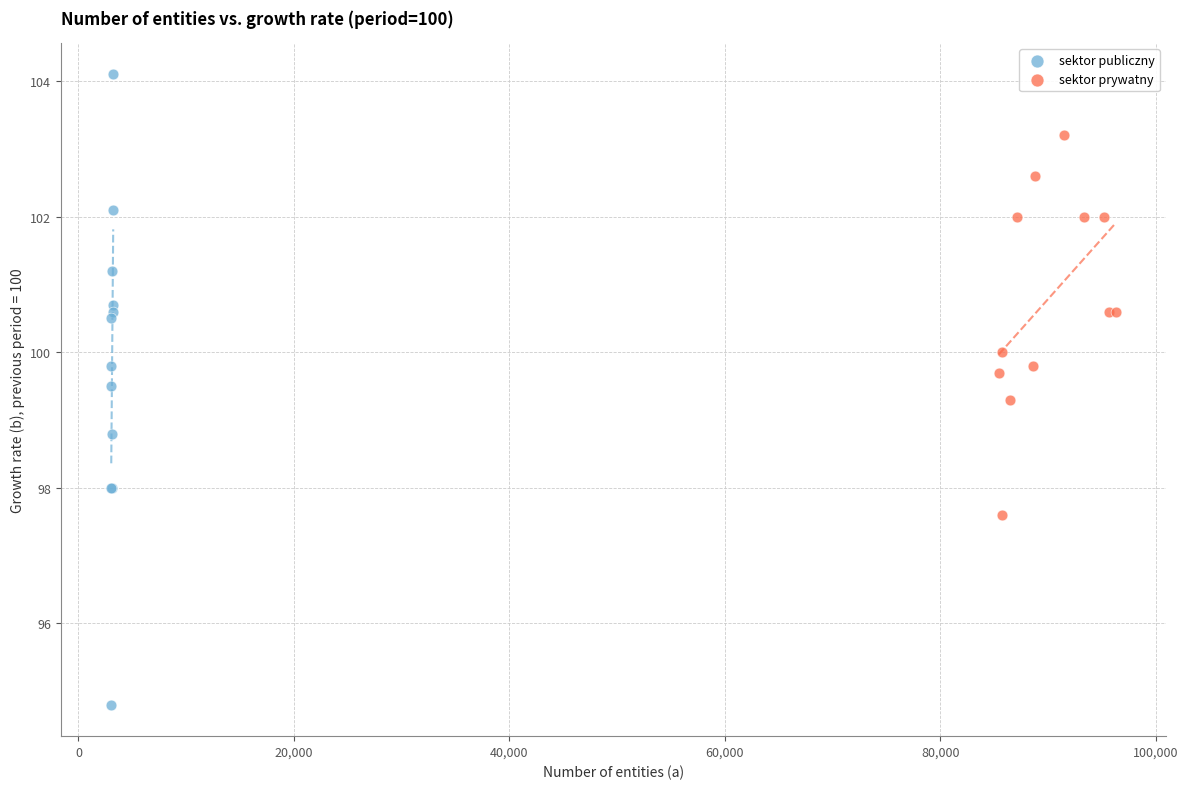

Which series contains the highest Y value?

sektor publiczny